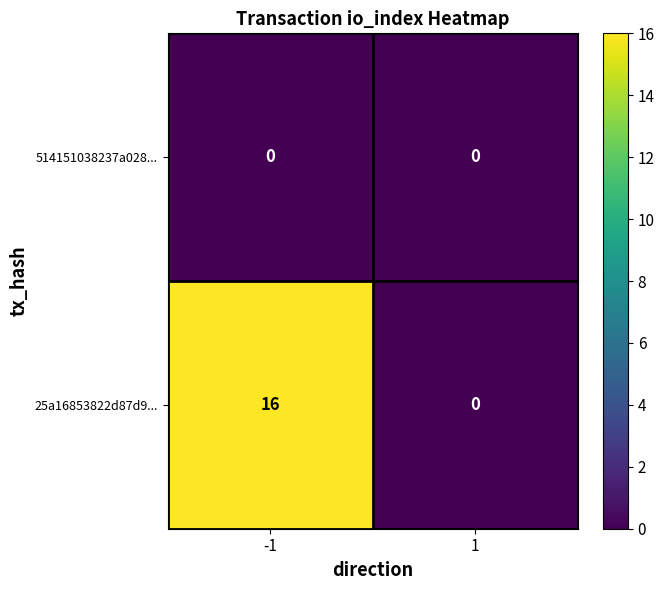

Count the number of categories in the chart.

2